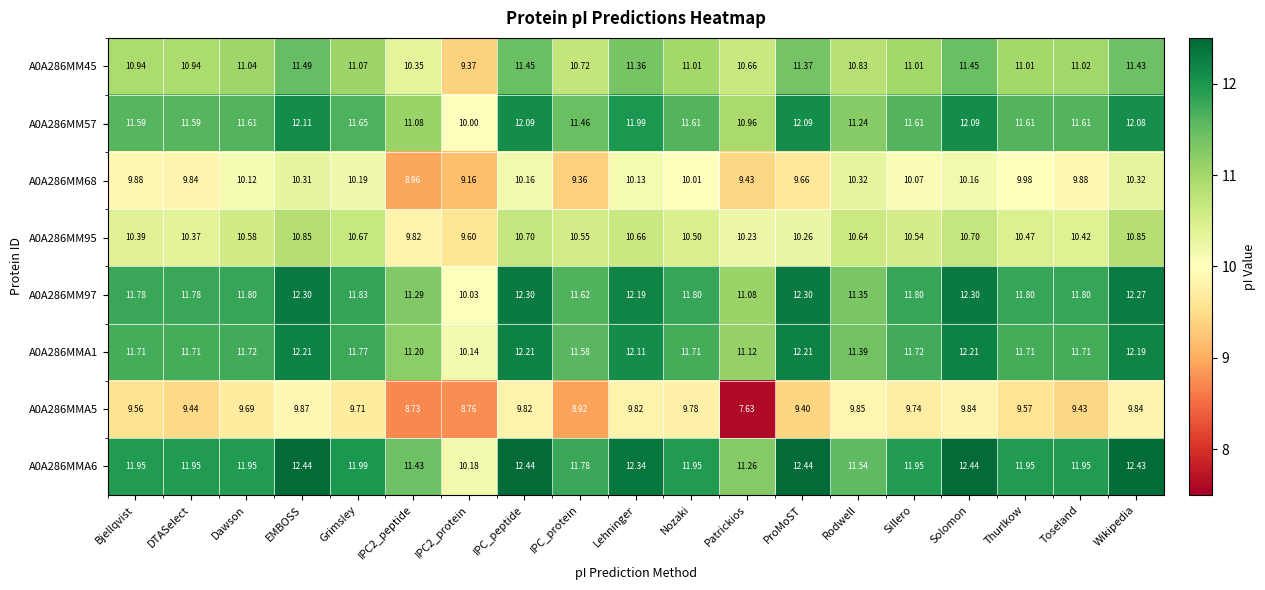

How many data points does each series have?

19